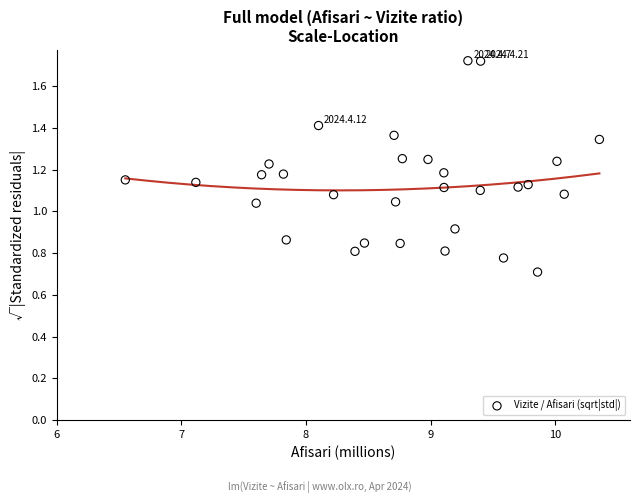

What is the range of X values (max minus min)?

3.8